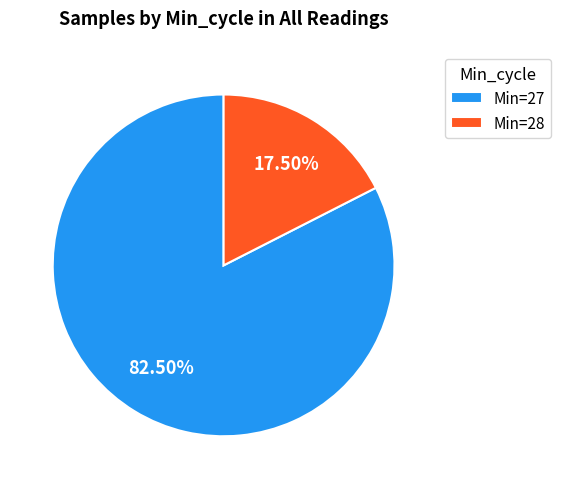

Combined, do Min=28 and Min=27 account for over 50%?

Yes